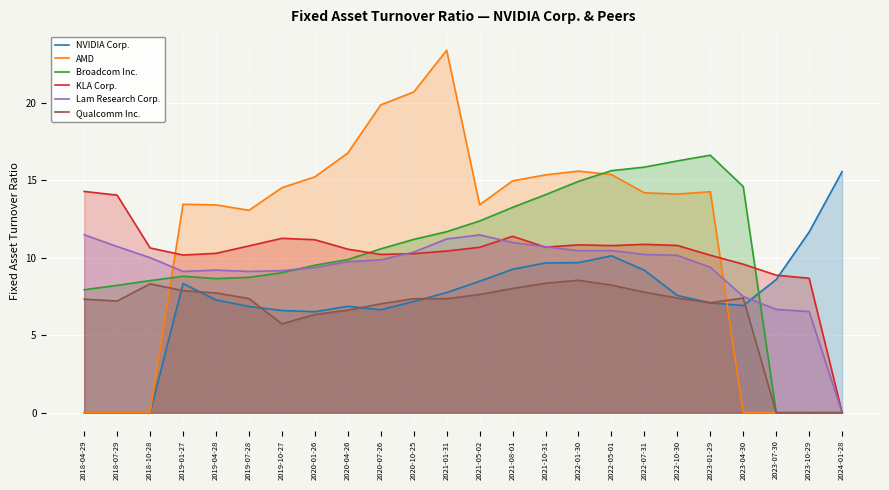

What are all the series names shown in the legend?

NVIDIA Corp., AMD, Broadcom Inc., KLA Corp., Lam Research Corp., Qualcomm Inc.